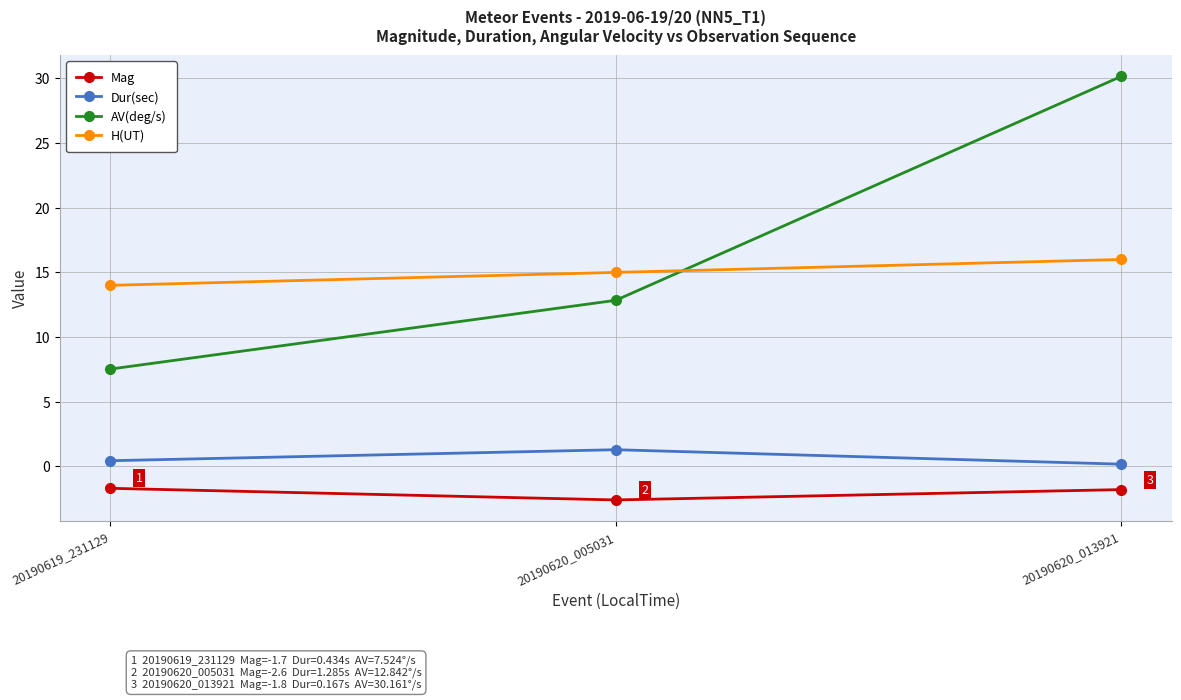

What is the sum of all Dur(sec) values?

1.9